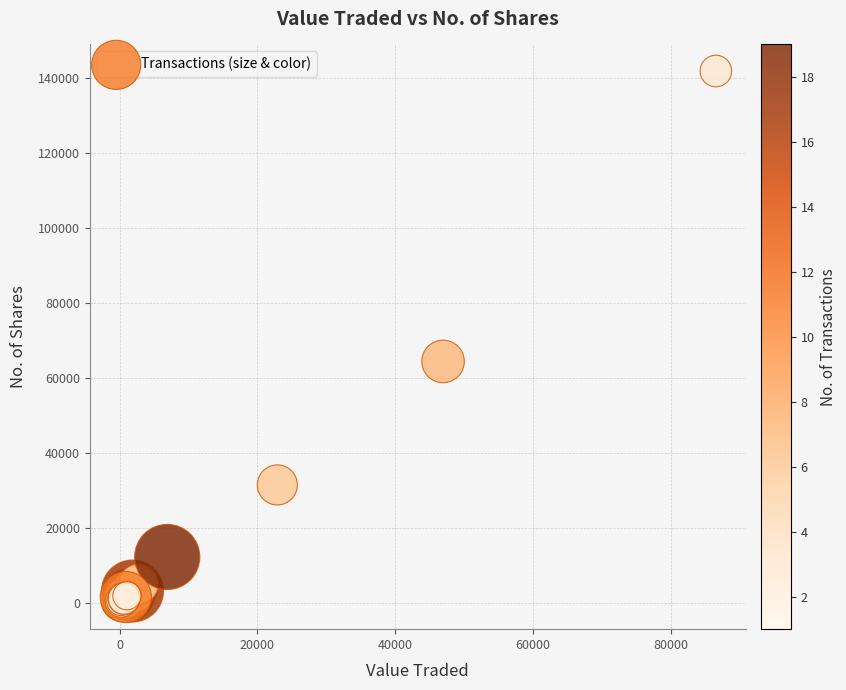

What Y value in the scatter plot is closest to 70918?

64341